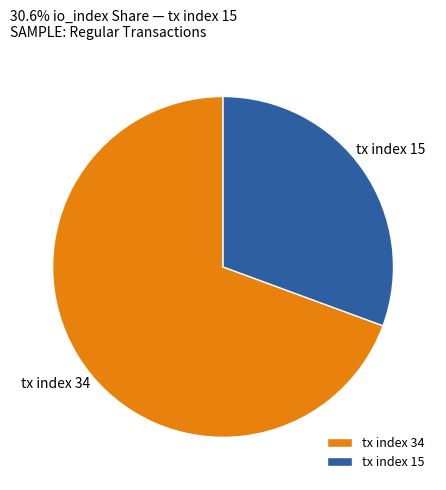

Which slice is the smallest?

tx index 15